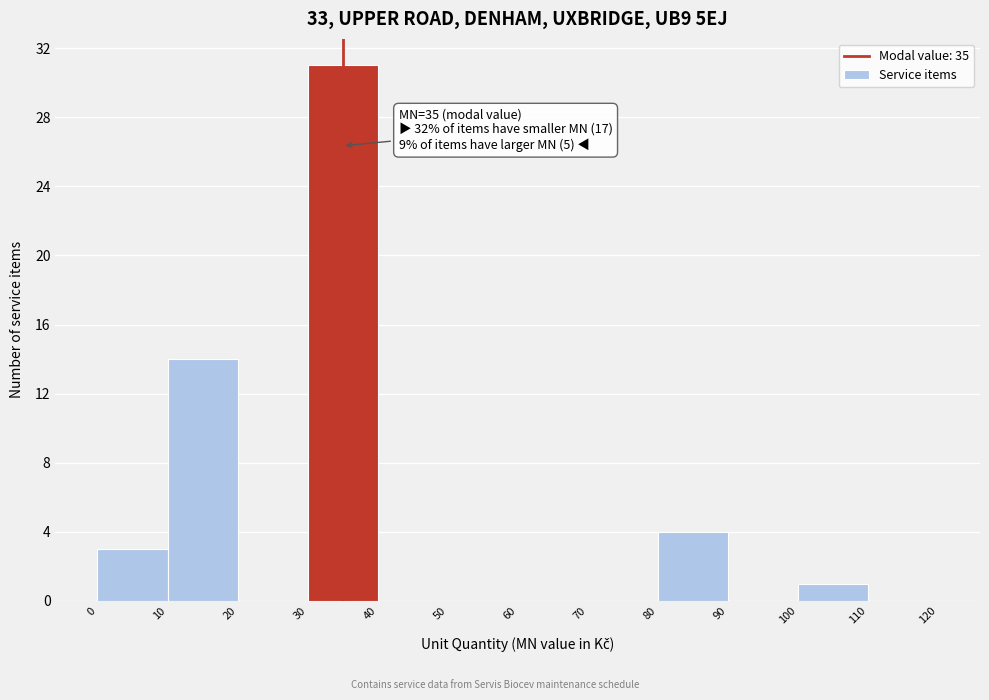

Which range on the x-axis has the tallest bar?

30 to 40